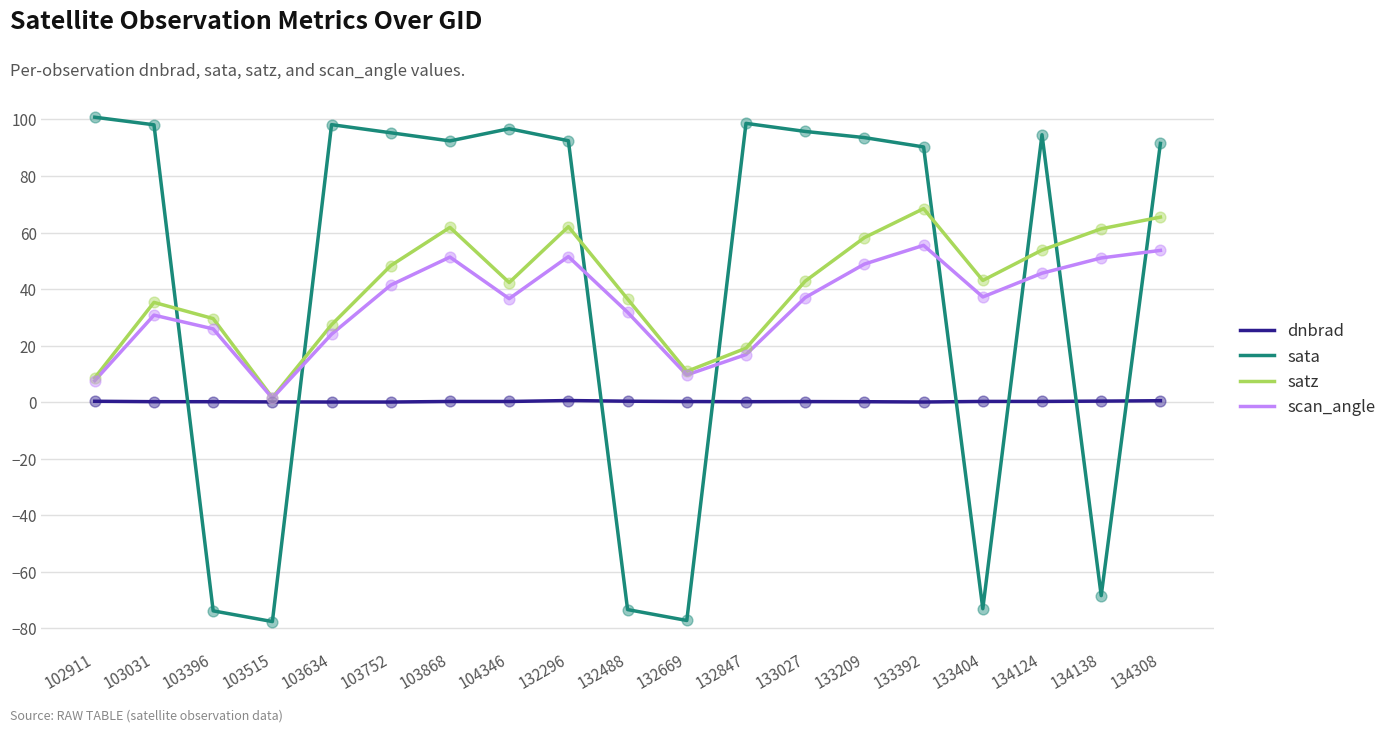

Between 133027 and 133404, which series saw the biggest shift?

sata